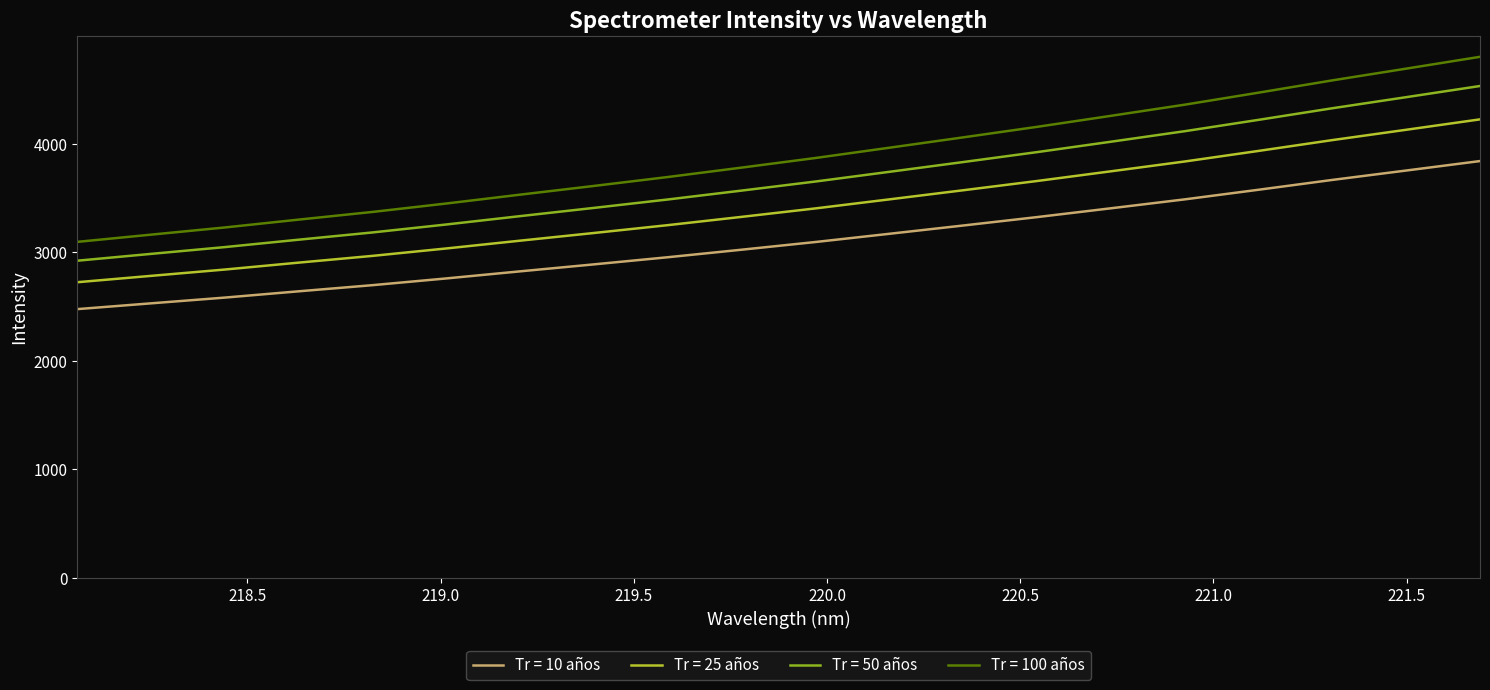

What is the maximum value for Tr = 10 años?

3840.1